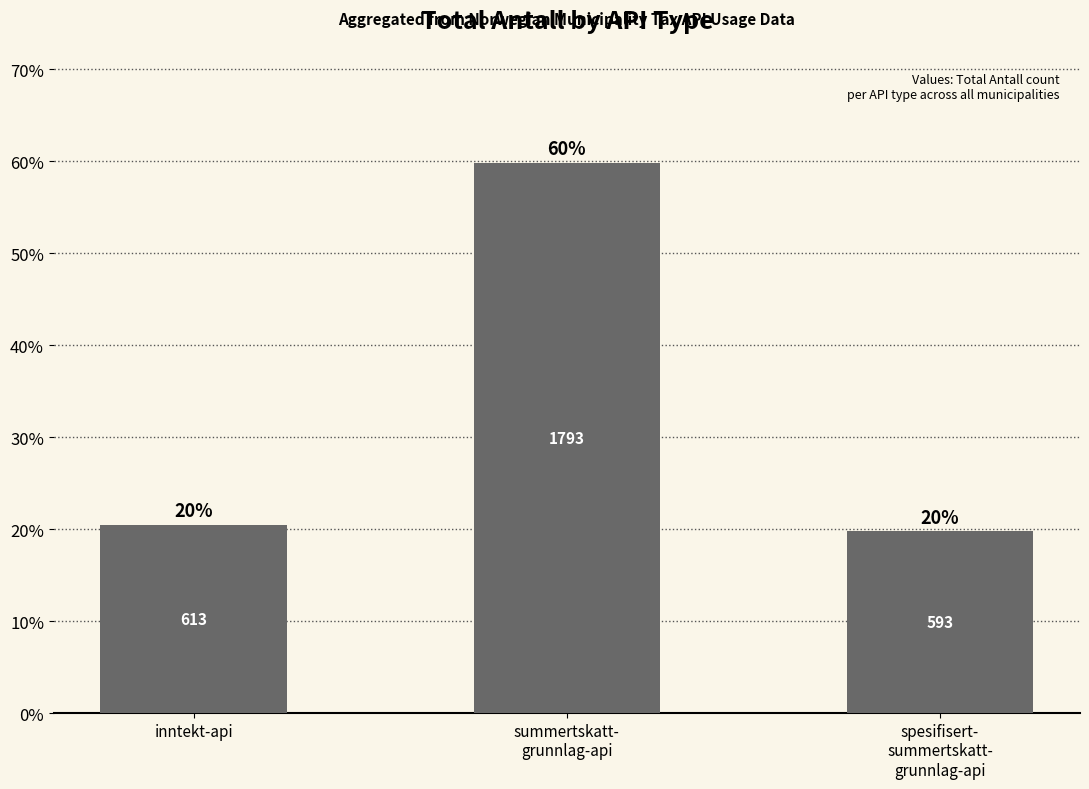

What is the change in value from summertskatt-
grunnlag-api to spesifisert-
summertskatt-
grunnlag-api?

-40.0